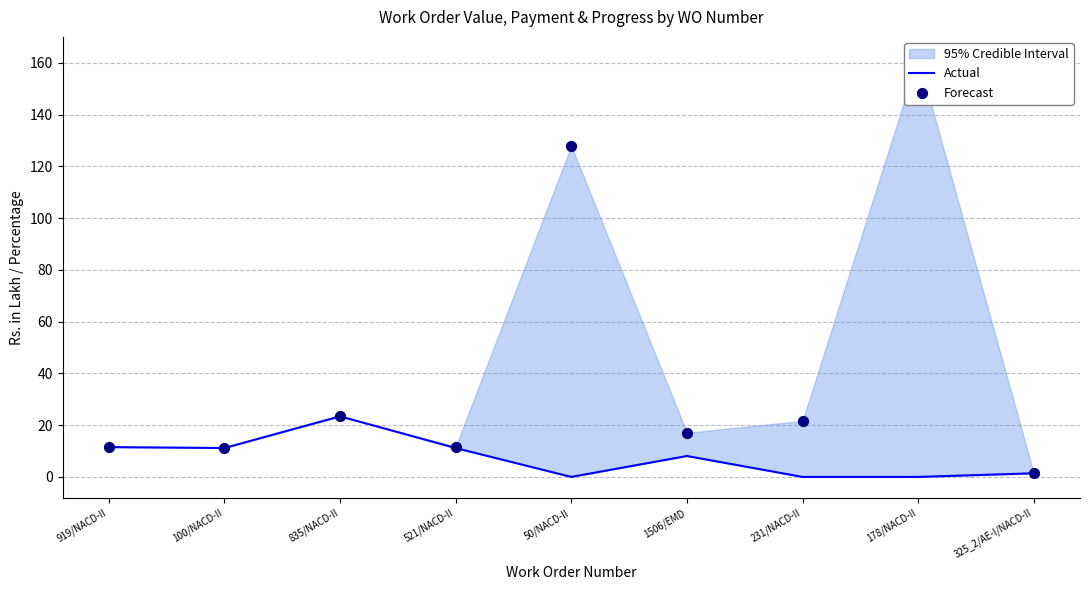

Is the value of Forecast at 919/NACD-II greater than the value of Actual at 521/NACD-II?

Yes